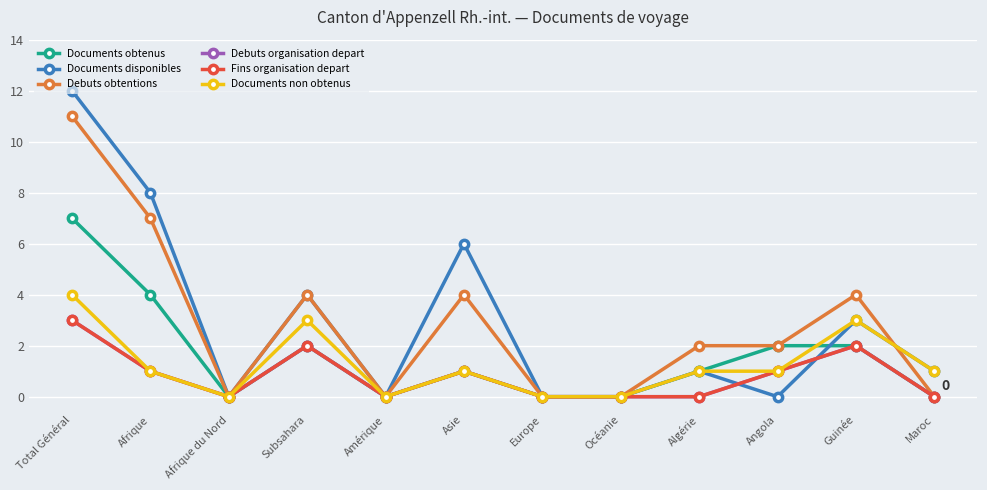

At which label does Debuts obtentions reach its minimum?

Afrique du Nord